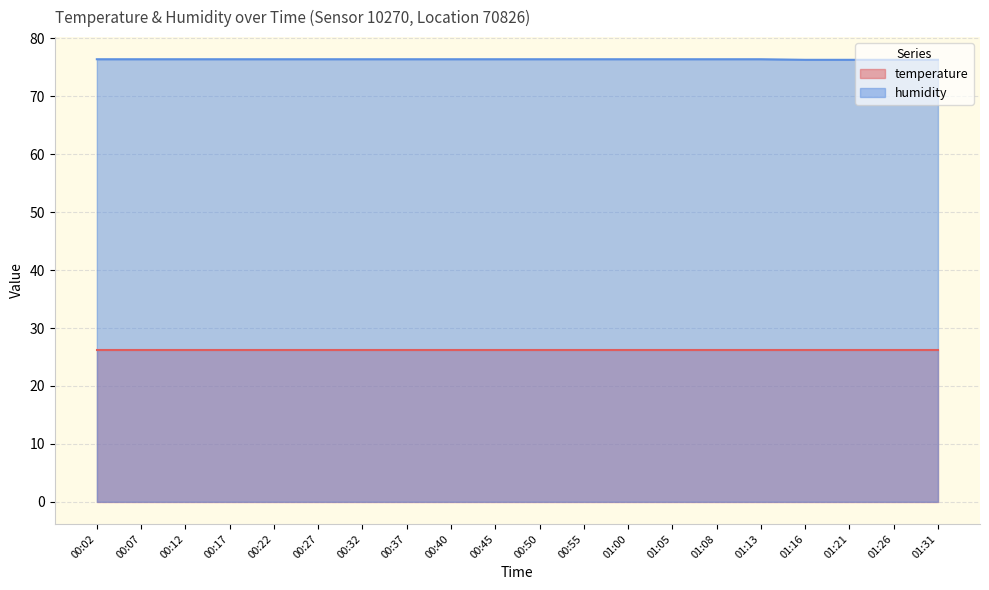

The value at 00:45 is 76.4. True or false?

True